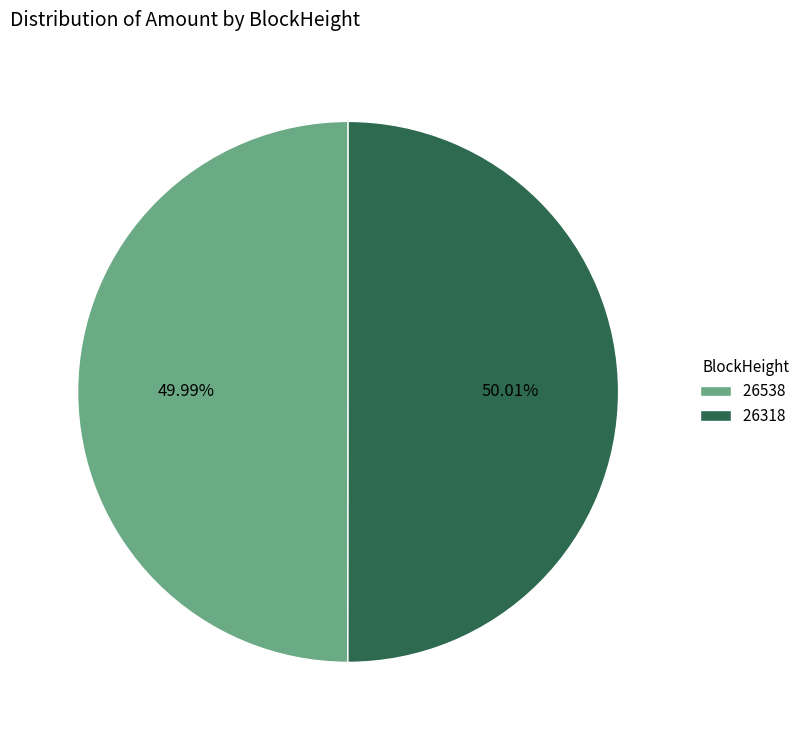

What percentage do 26318 and 26538 together represent?

100.0%